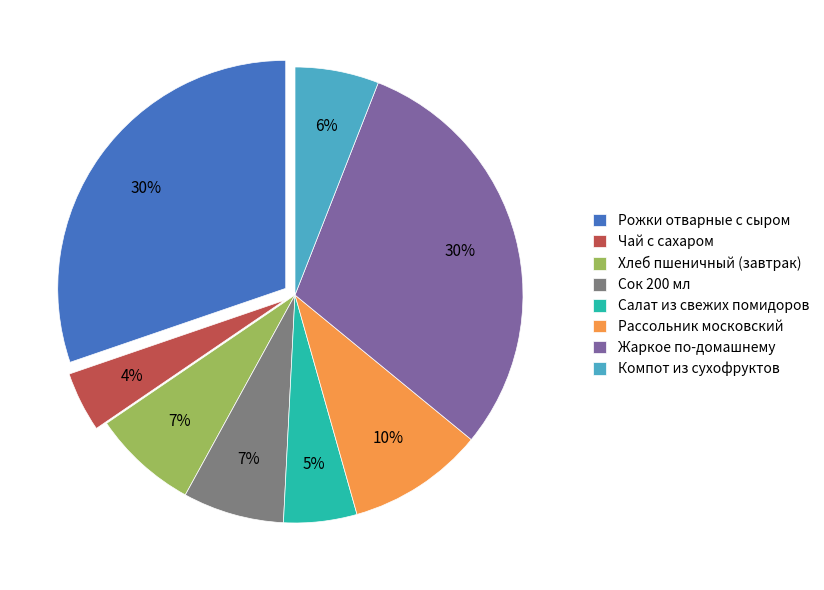

How many segments does this pie chart have?

8